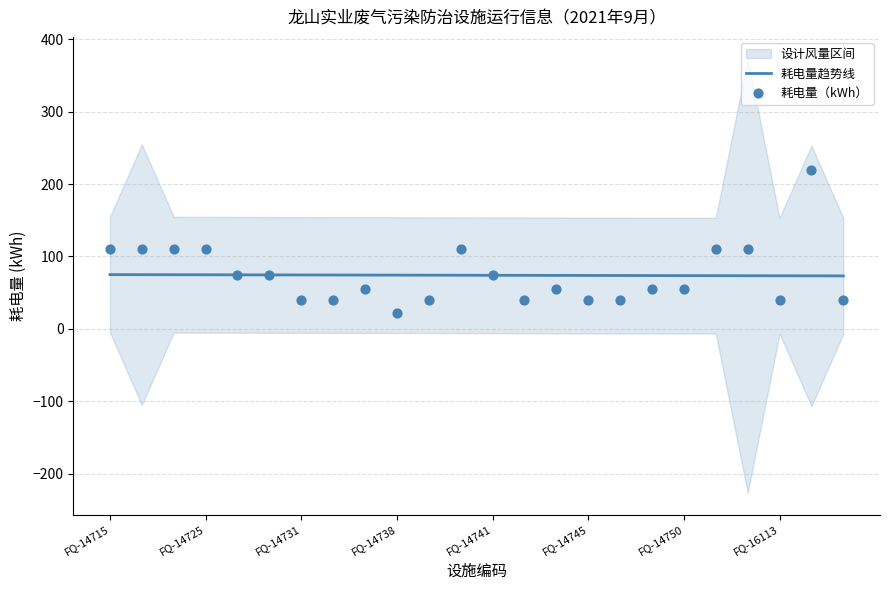

What is the highest value of the 耗电量趋势线 series?

74.9